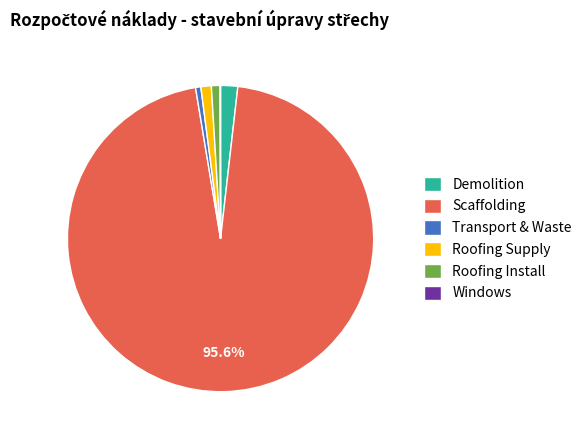

Is Scaffolding the majority of the pie?

Yes